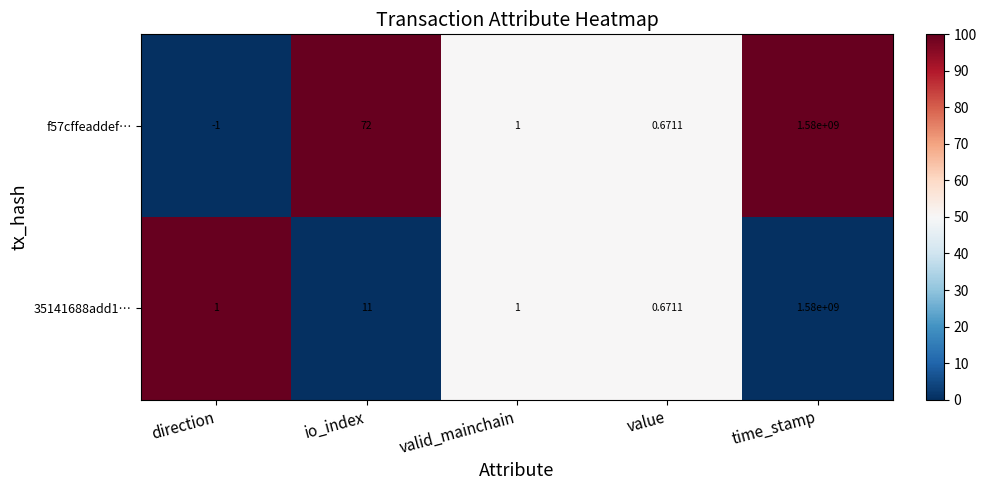

Which category has the highest value in the f57cffeaddef… series?

time_stamp